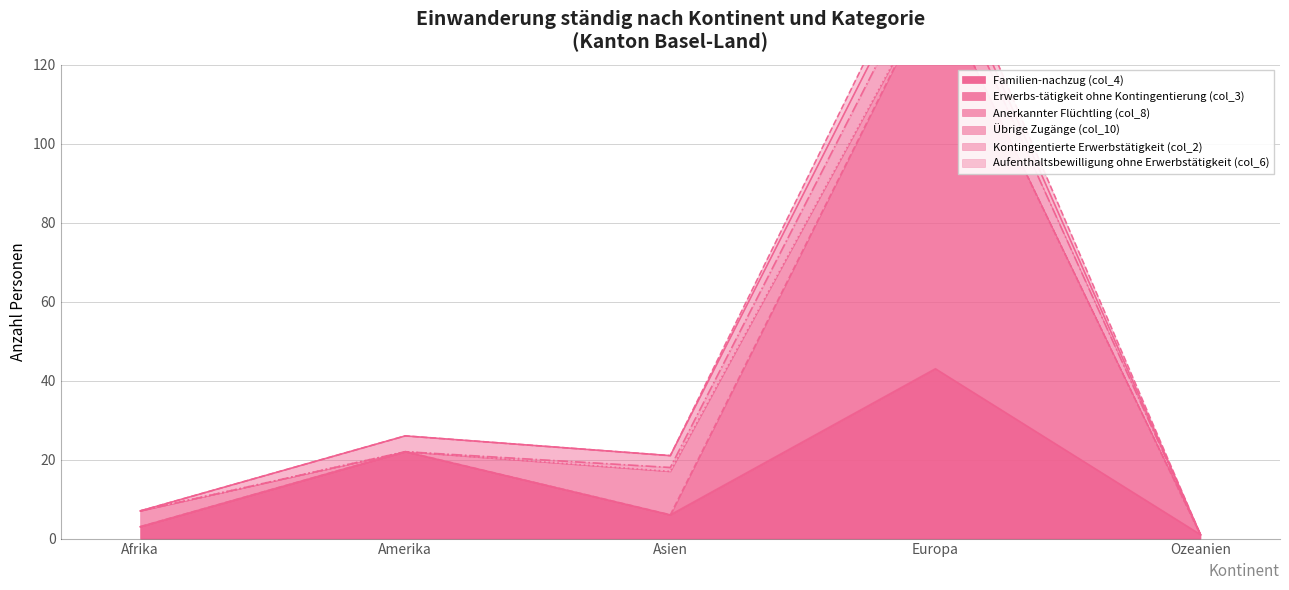

True or false: Erwerbs-tätigkeit ohne Kontingentierung (col_3) and Familien-nachzug (col_4) cross at least once.

False